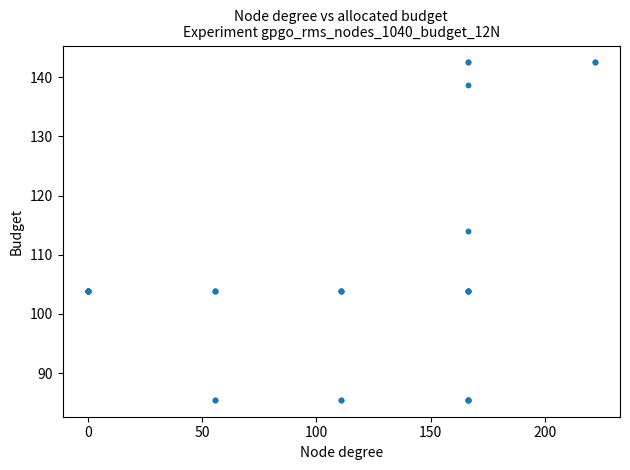

What Y value in the scatter plot is closest to 113?

114.0